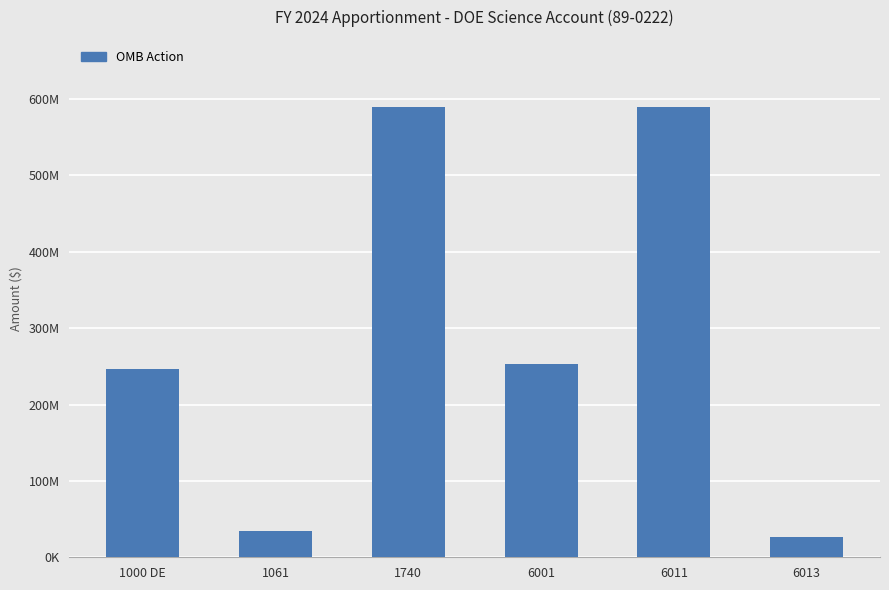

Reading left to right, transcribe all the data shown in this chart.

245857863	33939864	588994805	252540450	589036885	26205899